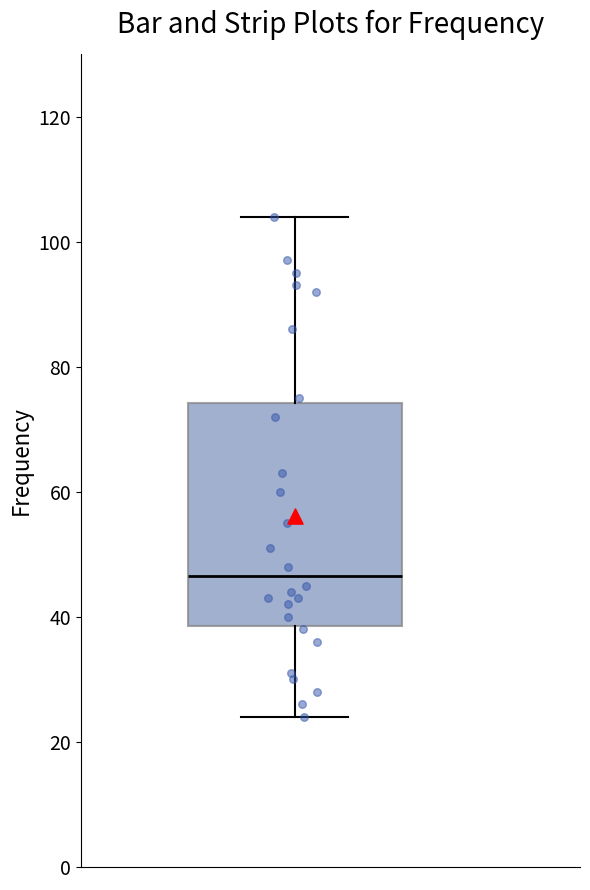

Transcribe this box plot: give where the median line is, the range the box spans, and where the two whiskers end, as read against the y-axis. The values are not printed on the chart, so give them approximately, as read against the axis.

median 46, box 38 to 74, whiskers 24 to 104